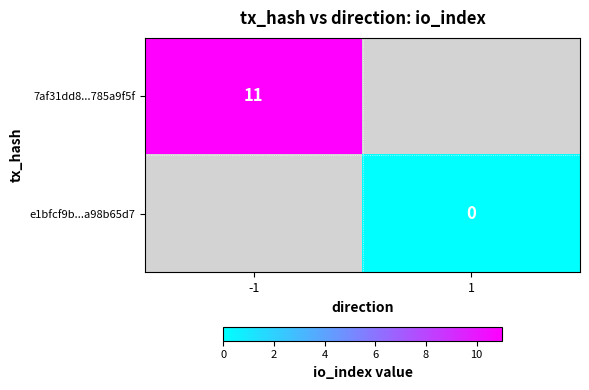

Is the value of e1bfcf9b...a98b65d7 at 1 greater than the value of 7af31dd8...785a9f5f at -1?

No